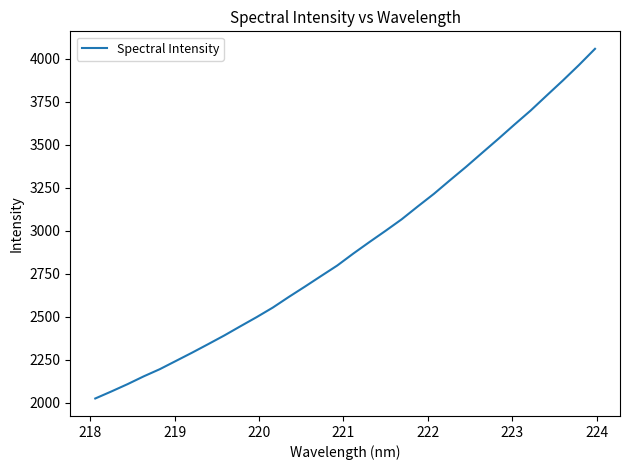

How many series are shown in this chart?

1